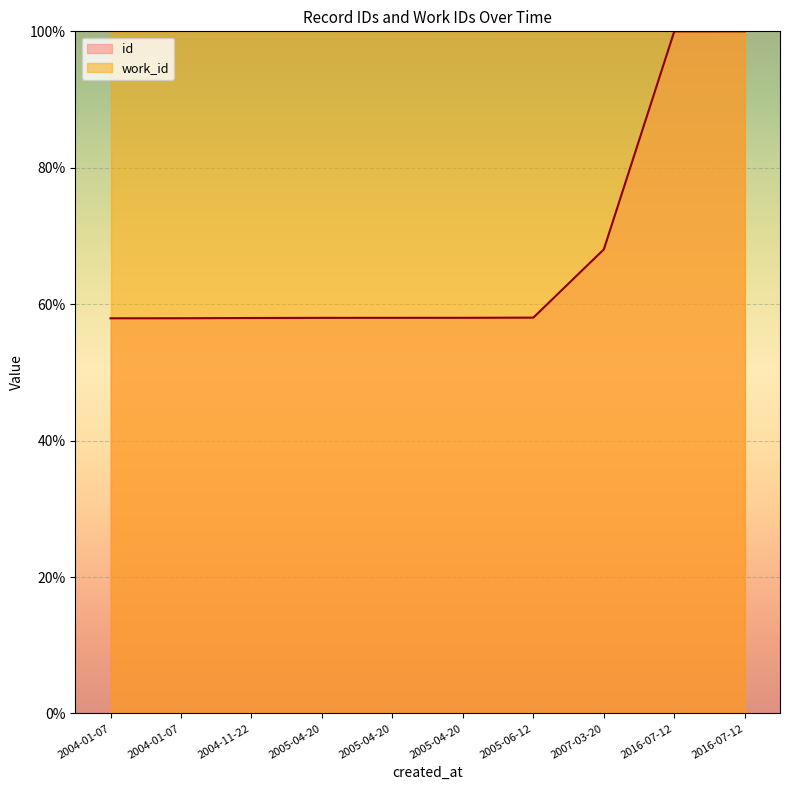

What is the label of the 9th point from the right?

2004-01-07